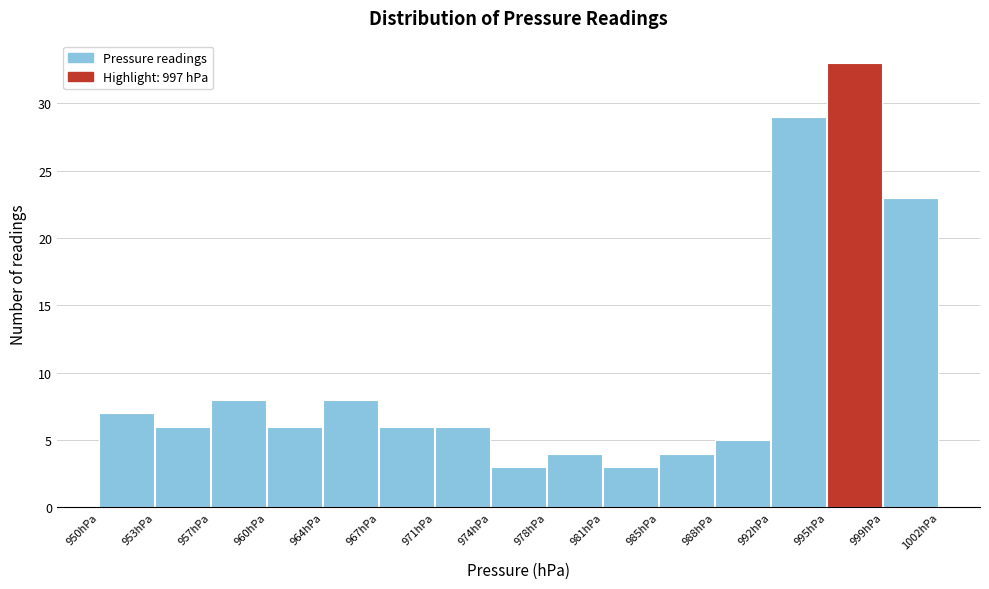

Reading left to right, transcribe this chart: for each bar, give the range it covers on the x-axis and its height. Neither the bar edges nor the heights are printed on the chart, so give them approximately, as read against the axes.

950.0 to 953.5: 7
953.5 to 957.0: 6
957.0 to 960.5: 8
960.5 to 964.0: 6
964.0 to 967.5: 8
967.5 to 971.0: 6
971.0 to 974.5: 6
974.5 to 977.5: 3
977.5 to 981.0: 4
981.0 to 984.5: 3
984.5 to 988.0: 4
988.0 to 991.5: 5
991.5 to 995.0: 29
995.0 to 998.5: 33
998.5 to 1002.0: 23